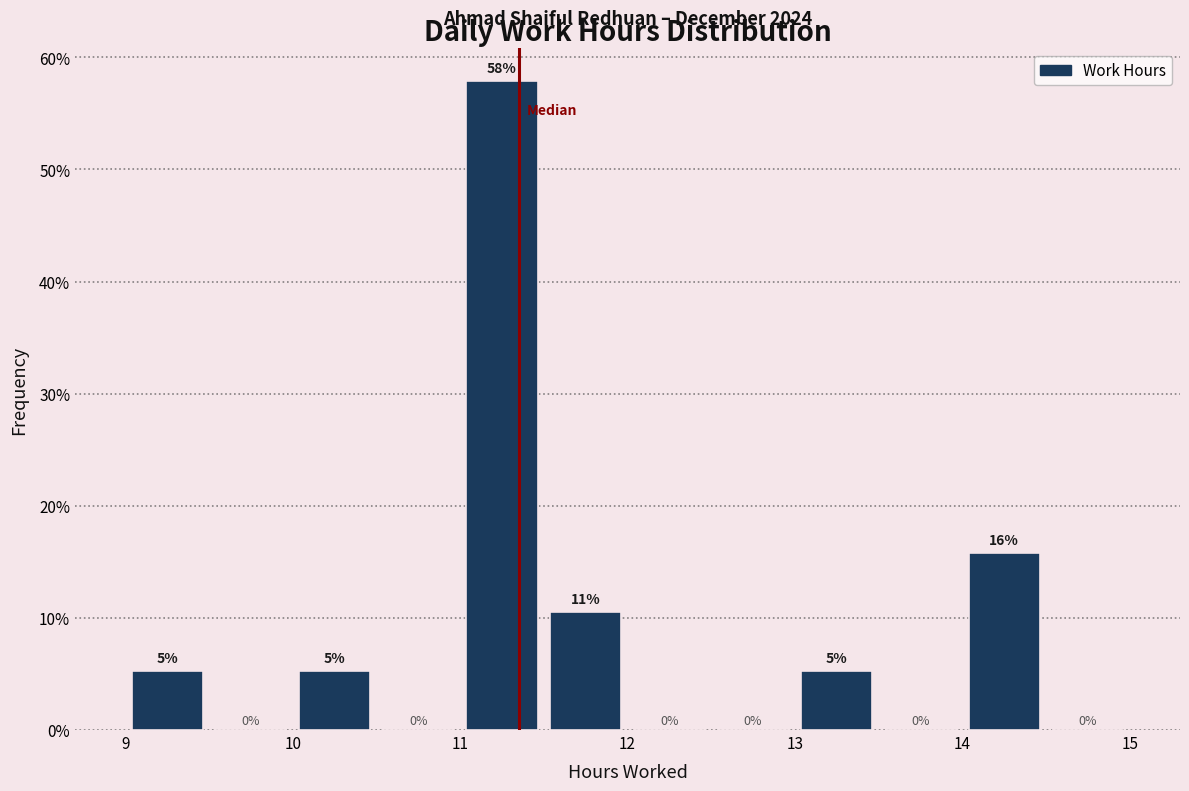

Over which range of the x-axis is the bar tallest?

11.0 to 11.5